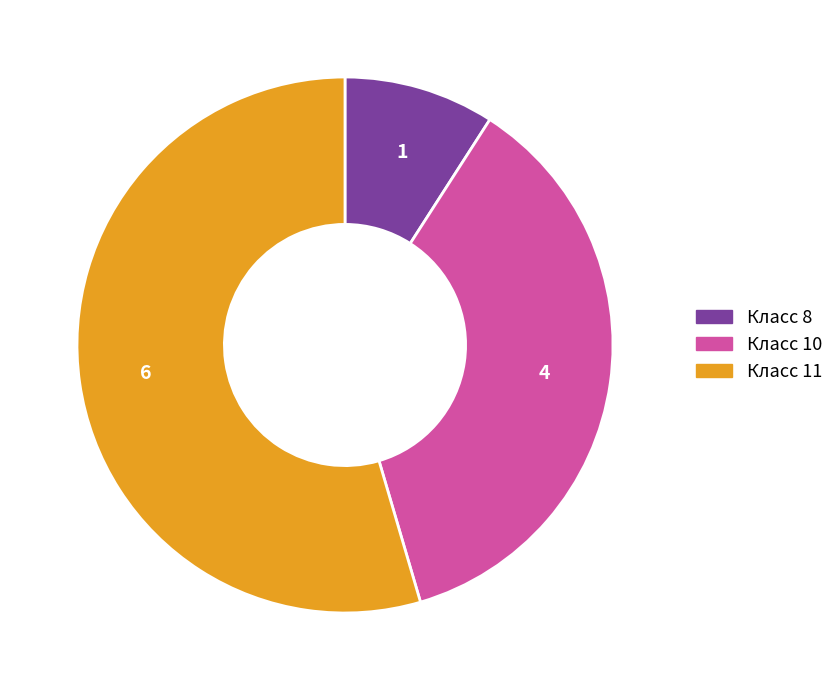

The Класс 10 slice represents 36% of the pie. True or false?

True